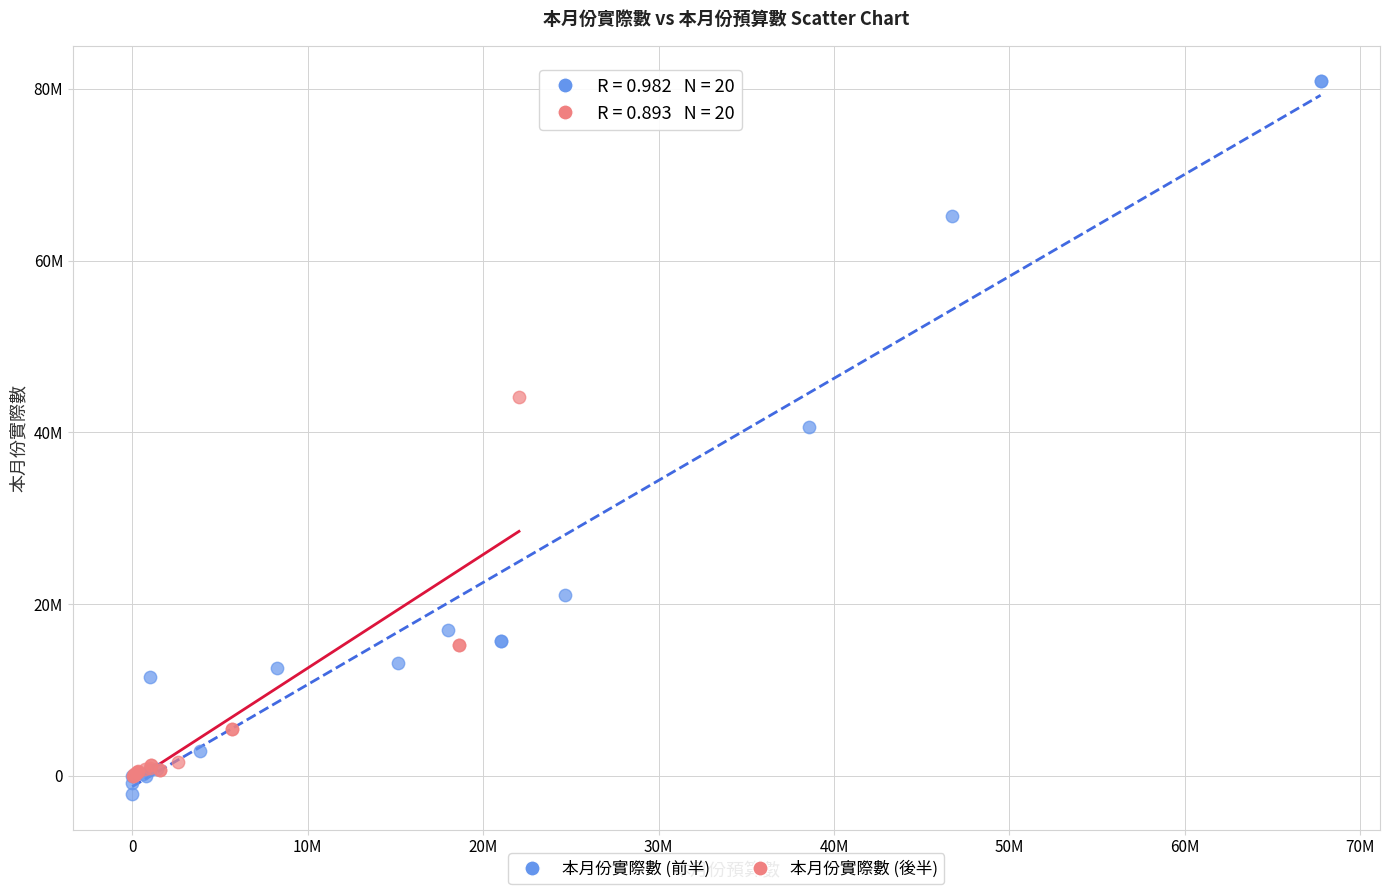

Which series contains the lowest Y value?

本月份實際數 (前半)